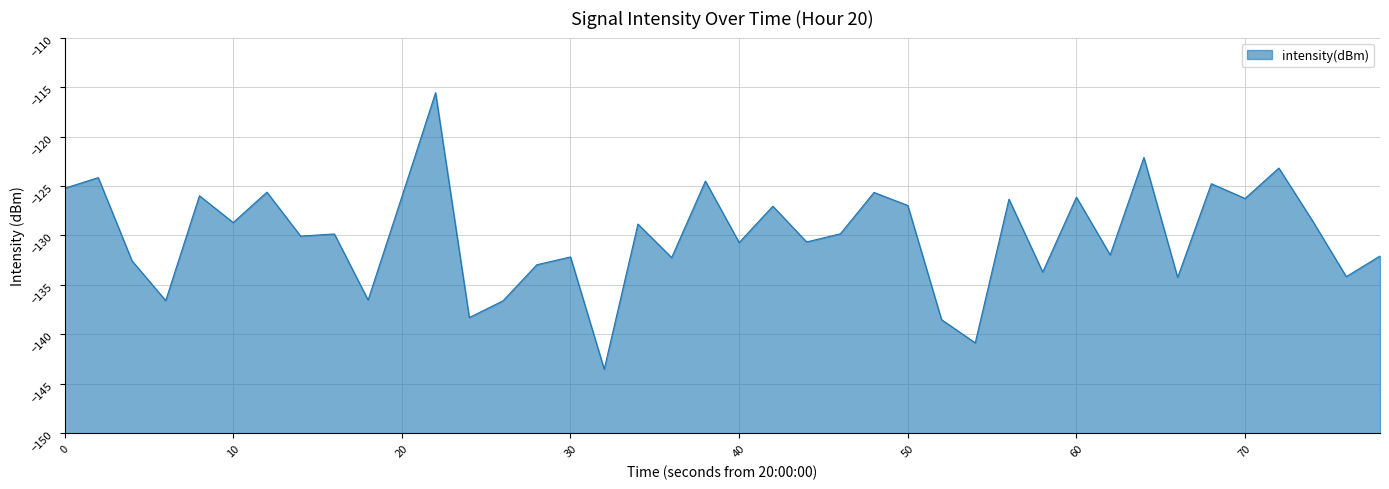

What is the maximum value shown in the chart?

-115.6